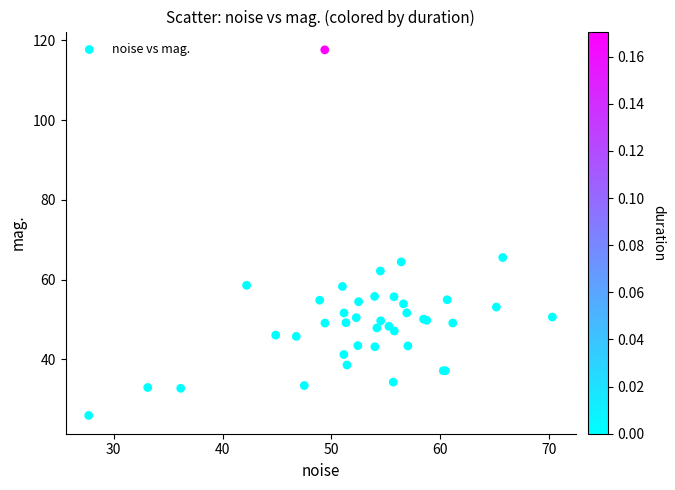

What Y value in the scatter plot is closest to 71?

65.5